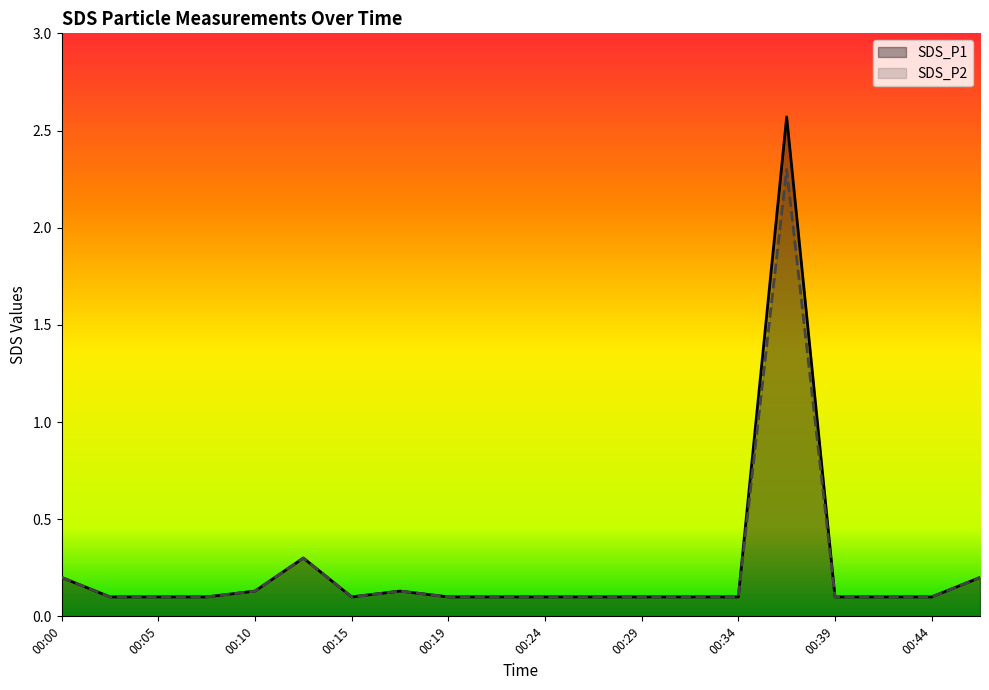

True or false: SDS_P1 and SDS_P2 cross at least once.

False